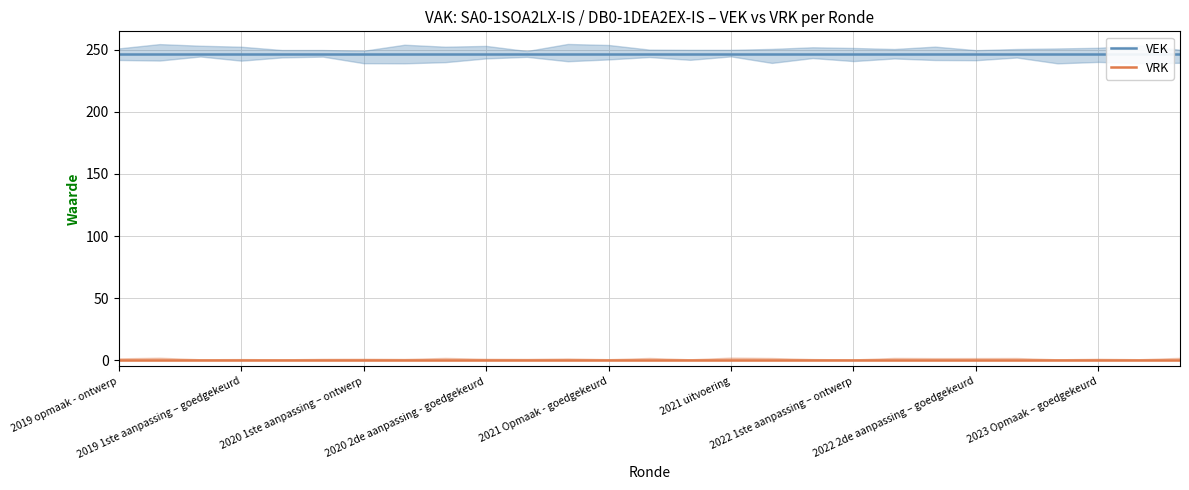

Which label corresponds to the smallest value in the chart?

2019 opmaak - ontwerp